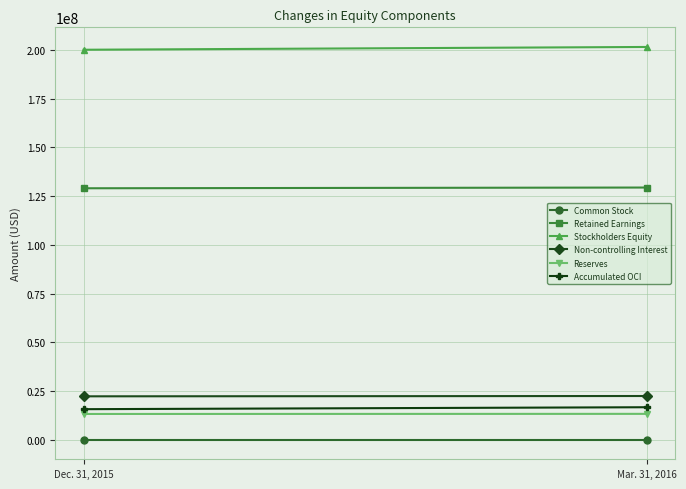

How many categories are shown in the chart?

2